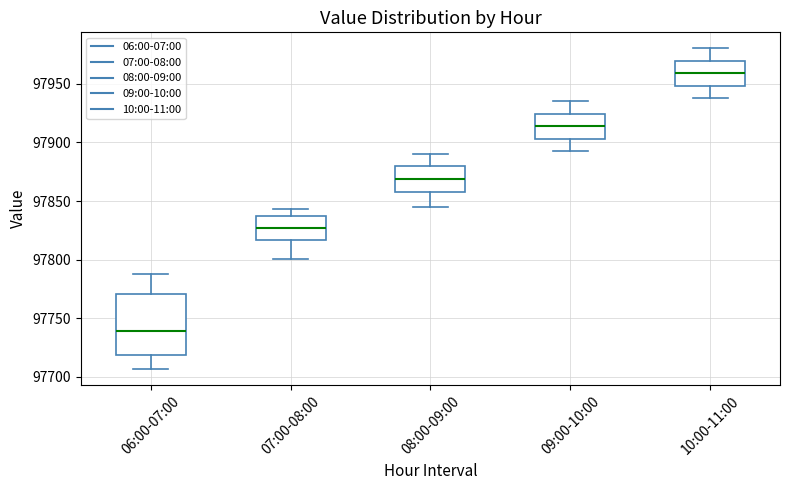

Reading left to right, read every box against the y-axis: the position of its median line, the range the box covers, and the ends of its whiskers. The values are not printed on the chart, so give them approximately, as read against the axis.

06:00-07:00: median 97740, box 97720 to 97770, whiskers 97705 to 97790
07:00-08:00: median 97825, box 97815 to 97835, whiskers 97800 to 97845
08:00-09:00: median 97870, box 97860 to 97880, whiskers 97845 to 97890
09:00-10:00: median 97915, box 97905 to 97925, whiskers 97895 to 97935
10:00-11:00: median 97960, box 97950 to 97970, whiskers 97940 to 97980